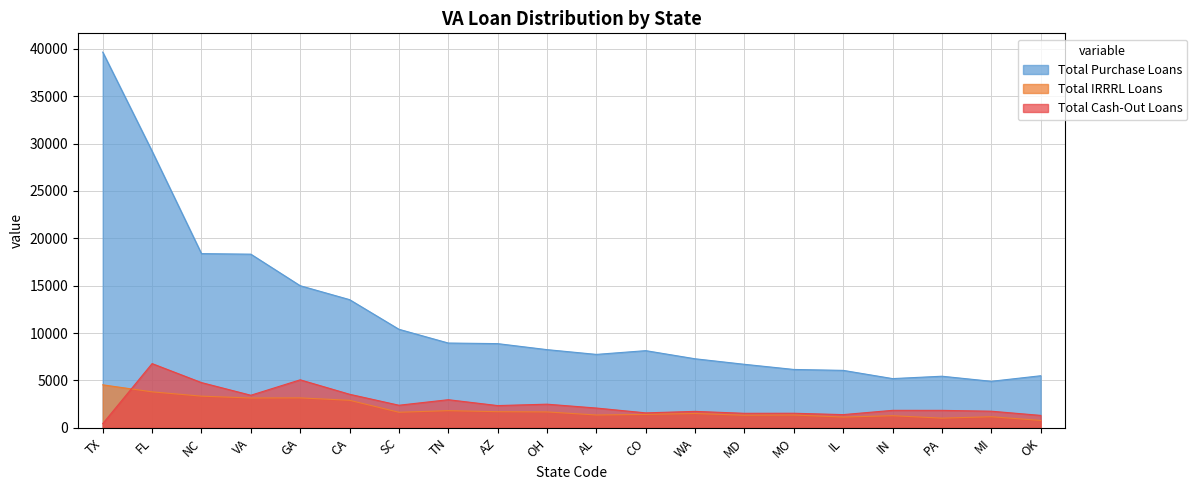

At which category does Total IRRRL Loans reach its first local peak?

GA